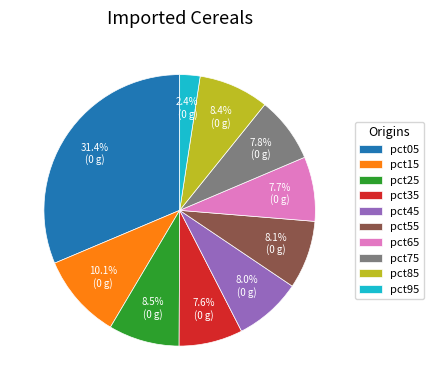

Which slice is the largest?

pct05